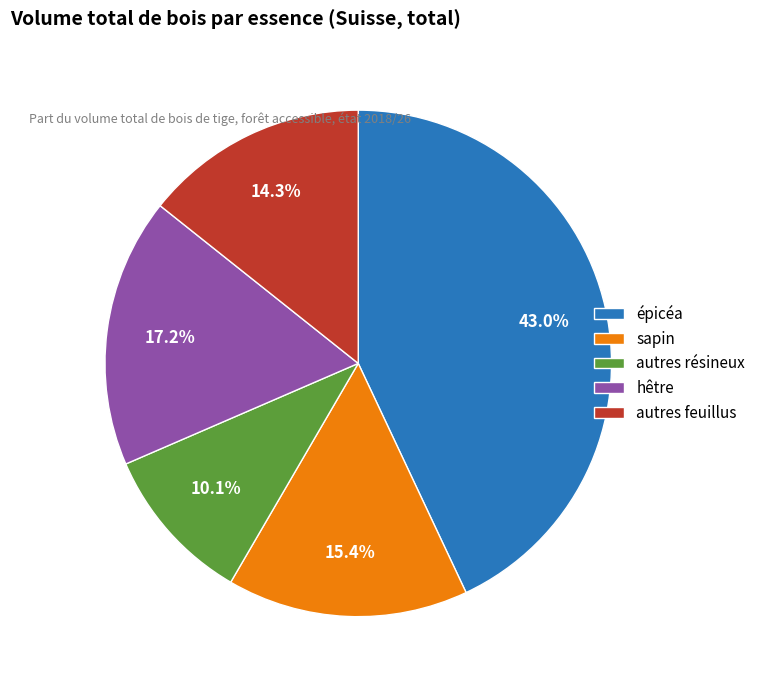

Count the number of slices in the pie.

5